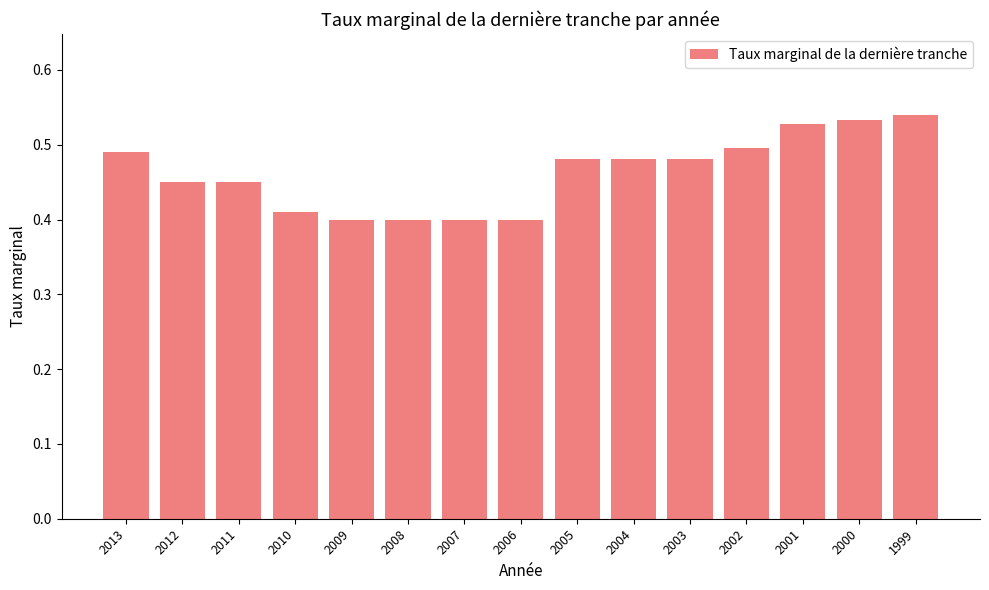

Does the chart contain stacked bars?

No